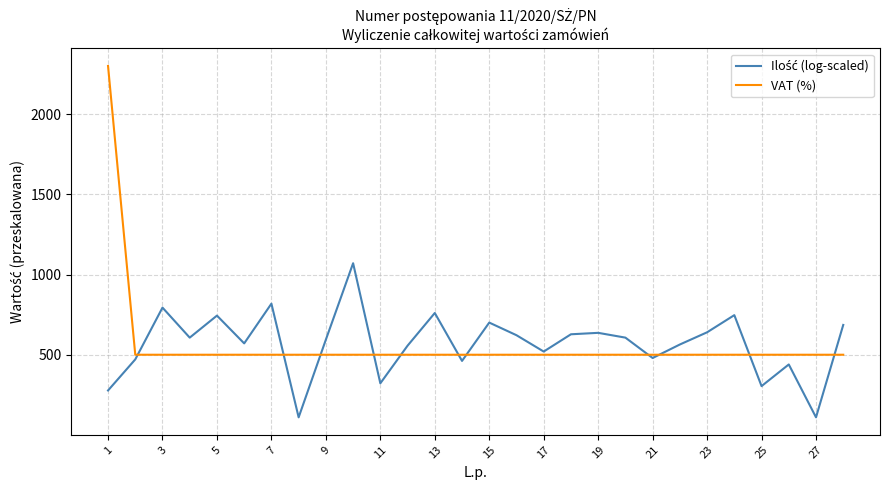

What is the highest value of the VAT (%) series?

2300.0